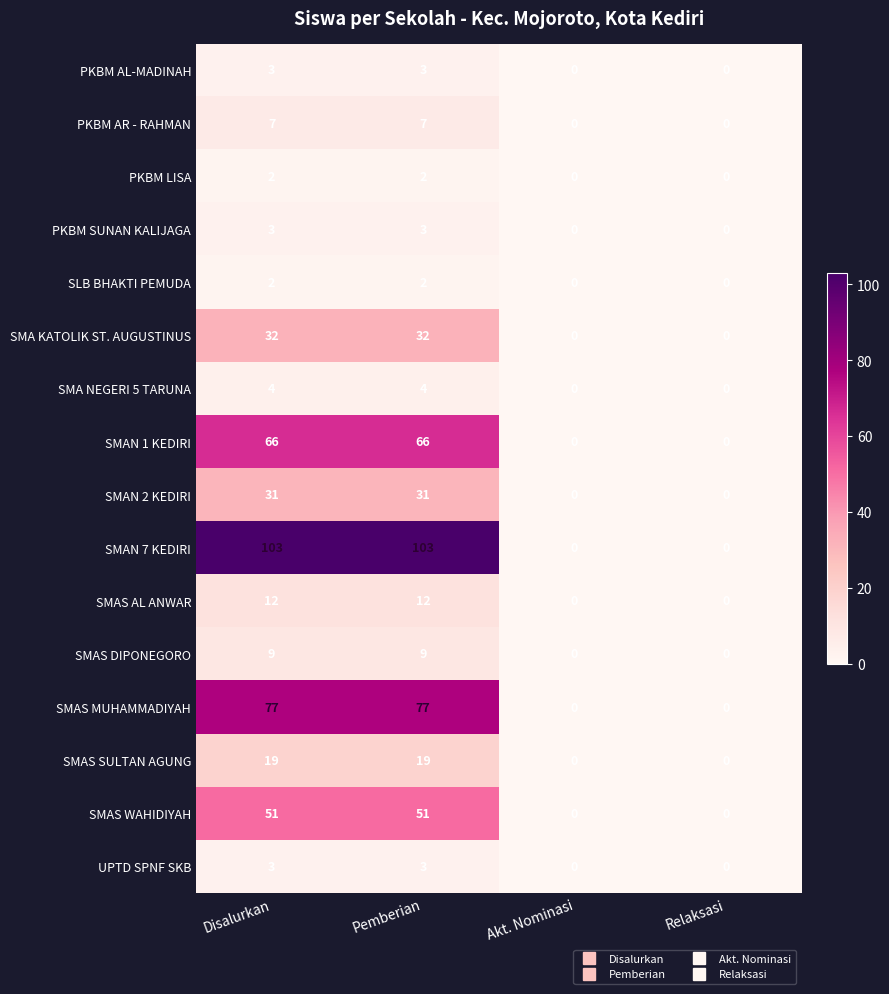

Count the SMAN 2 KEDIRI values in the range 0 to 31.

4